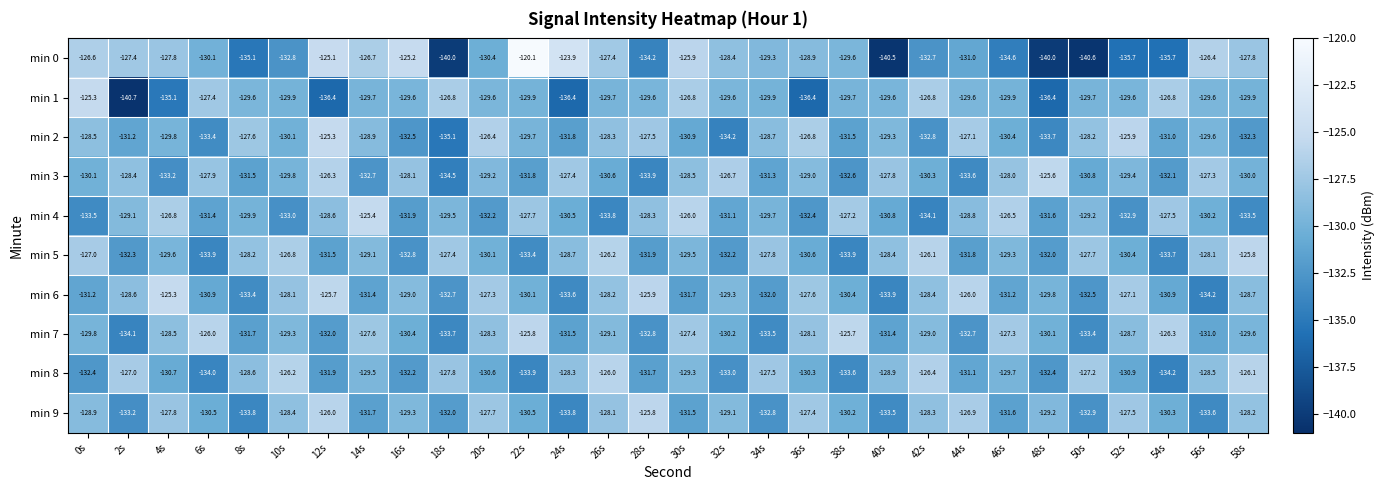

What is the lowest value of the min 7 series?

-134.1